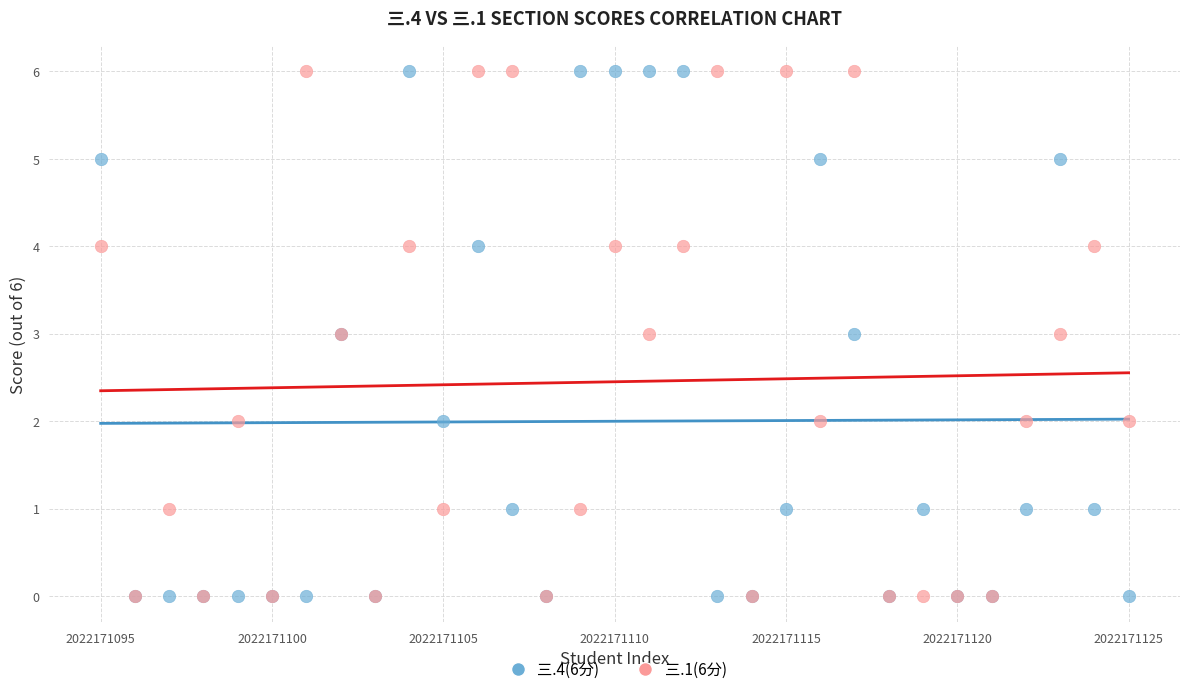

What are all the series names shown in the legend?

三.4(6分), 三.1(6分)